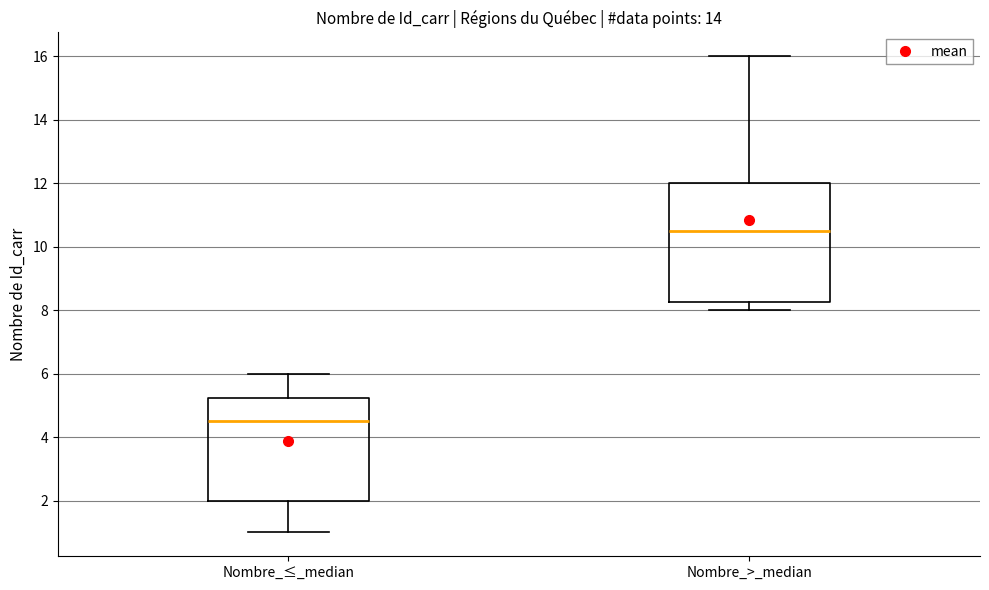

Where is the lower edge of the box for Nombre_≤_median on the y-axis? The values are not printed on the chart, so give them approximately, as read against the axis.

2.0